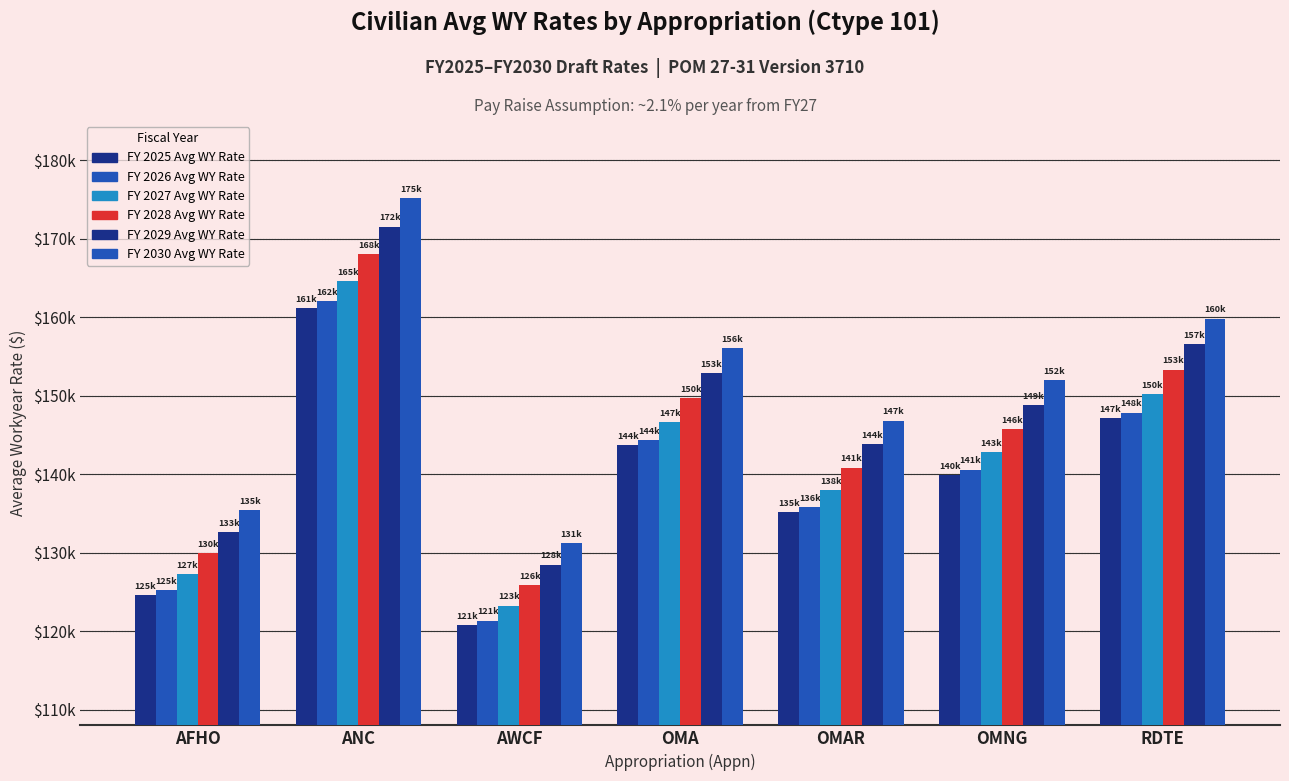

Does the chart contain stacked bars?

No